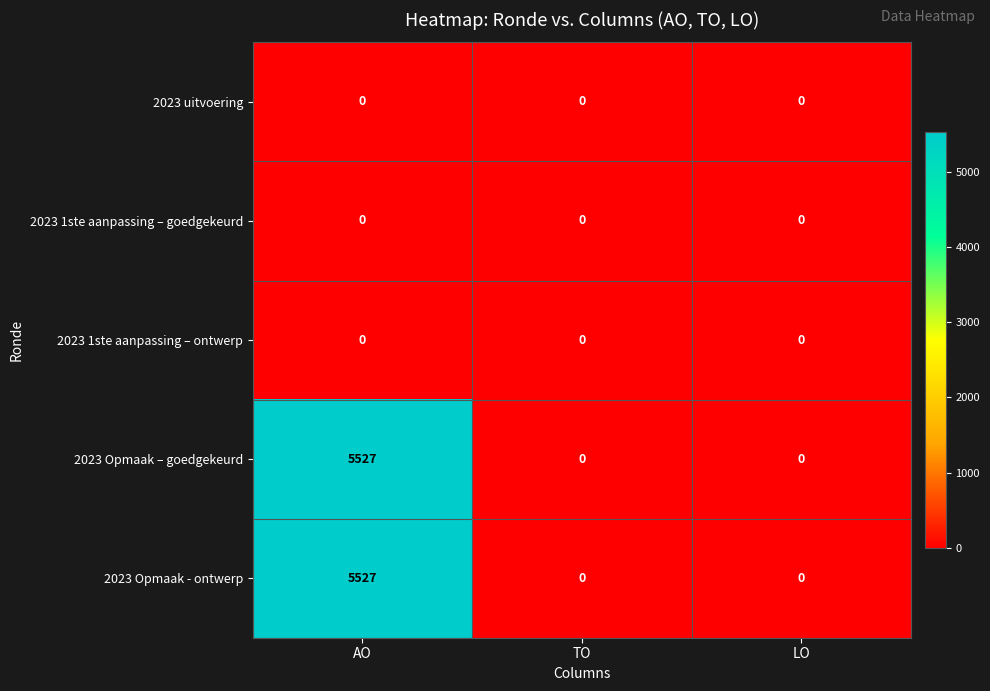

Which category has the highest value across all series?

AO